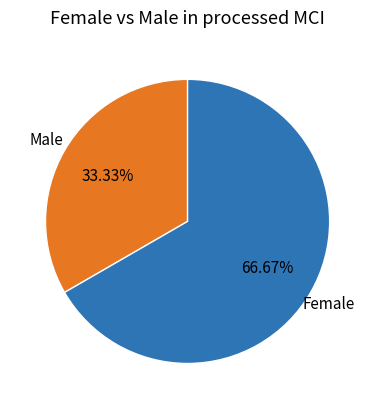

Which slice represents more than half of the pie?

Female